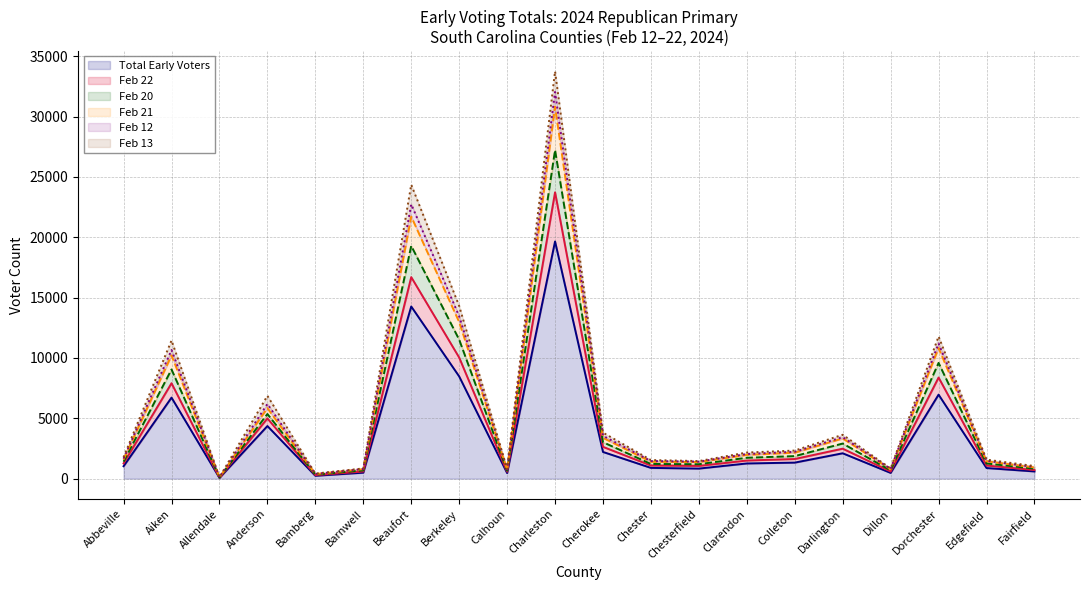

What are all the series names shown in the legend?

Total Early Voters, Feb 22, Feb 20, Feb 21, Feb 12, Feb 13